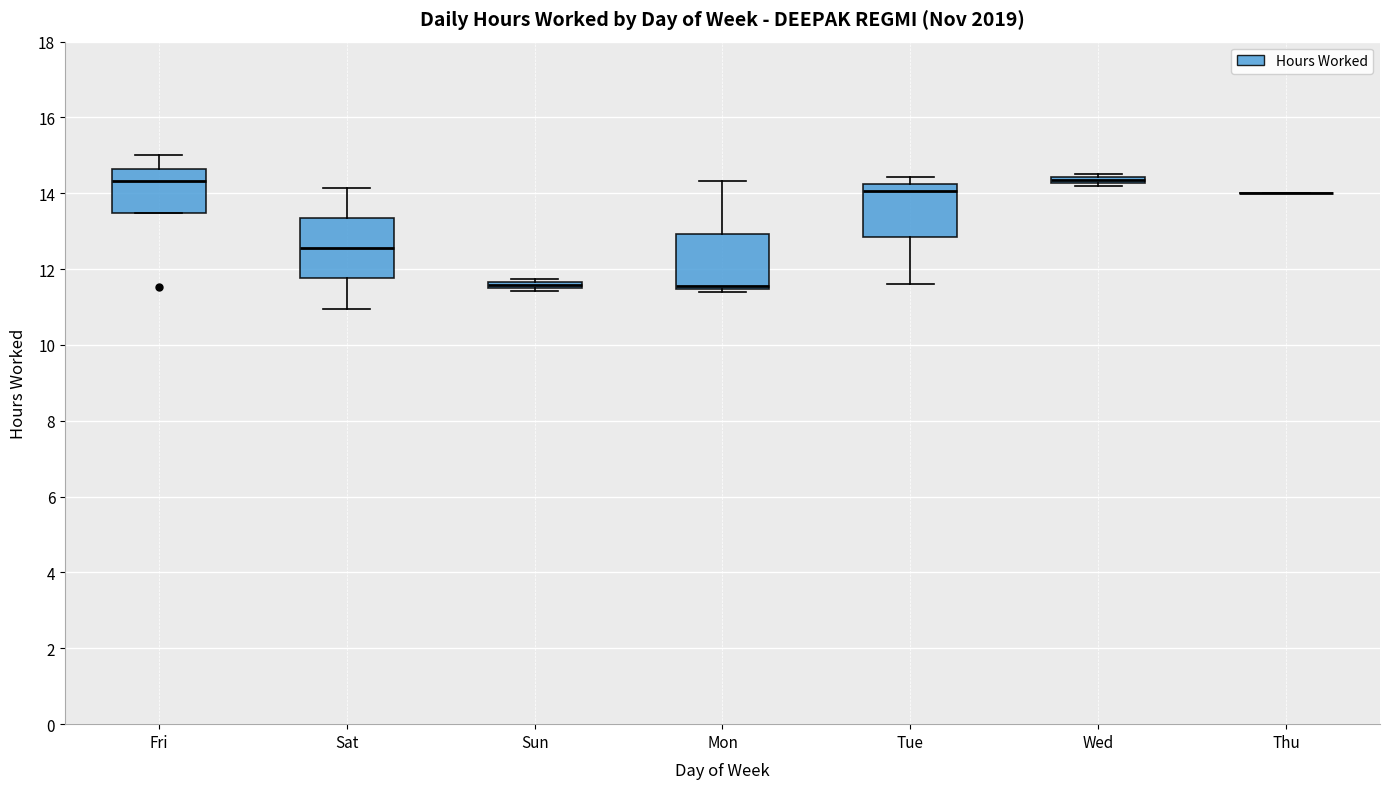

Where is the upper edge of the box for Mon on the y-axis? The values are not printed on the chart, so give them approximately, as read against the axis.

13.0